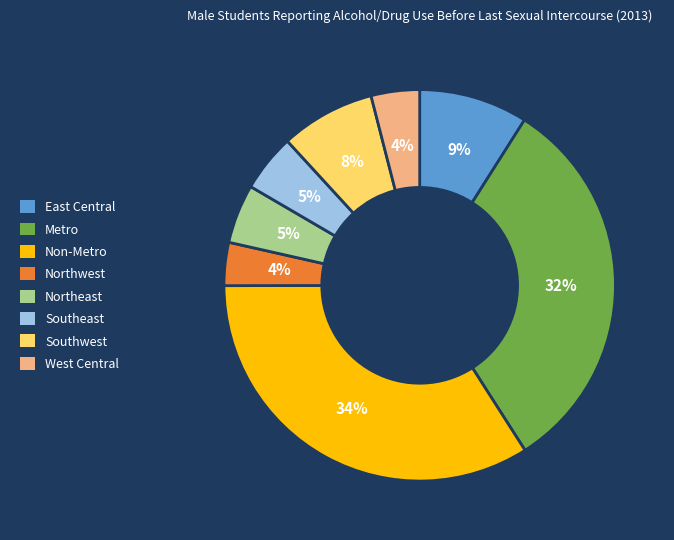

Count the number of slices in the pie.

8